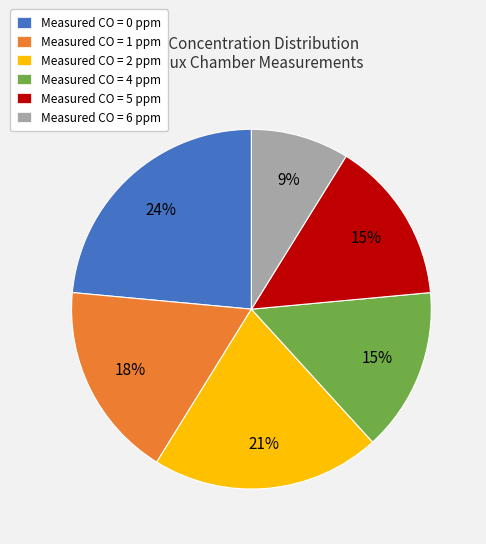

Is the sum of Measured CO = 5 ppm and Measured CO = 6 ppm greater than half?

No